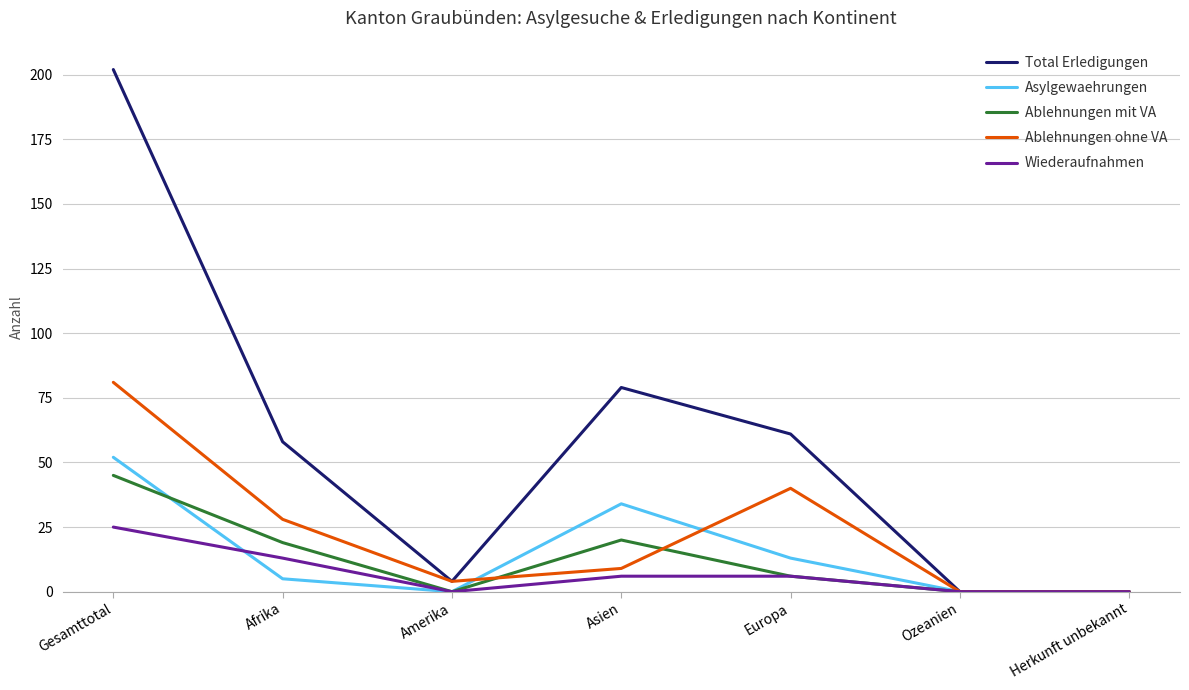

How many categories are shown in the chart?

7